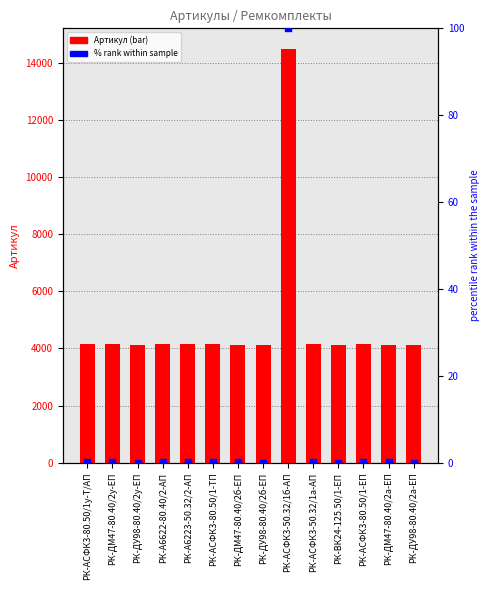

Is the value of Артикул at РК-ДУ98-80.40/2б-ЕП greater than the value of % rank within sample at РК-ДУ98-80.40/2б-ЕП?

Yes